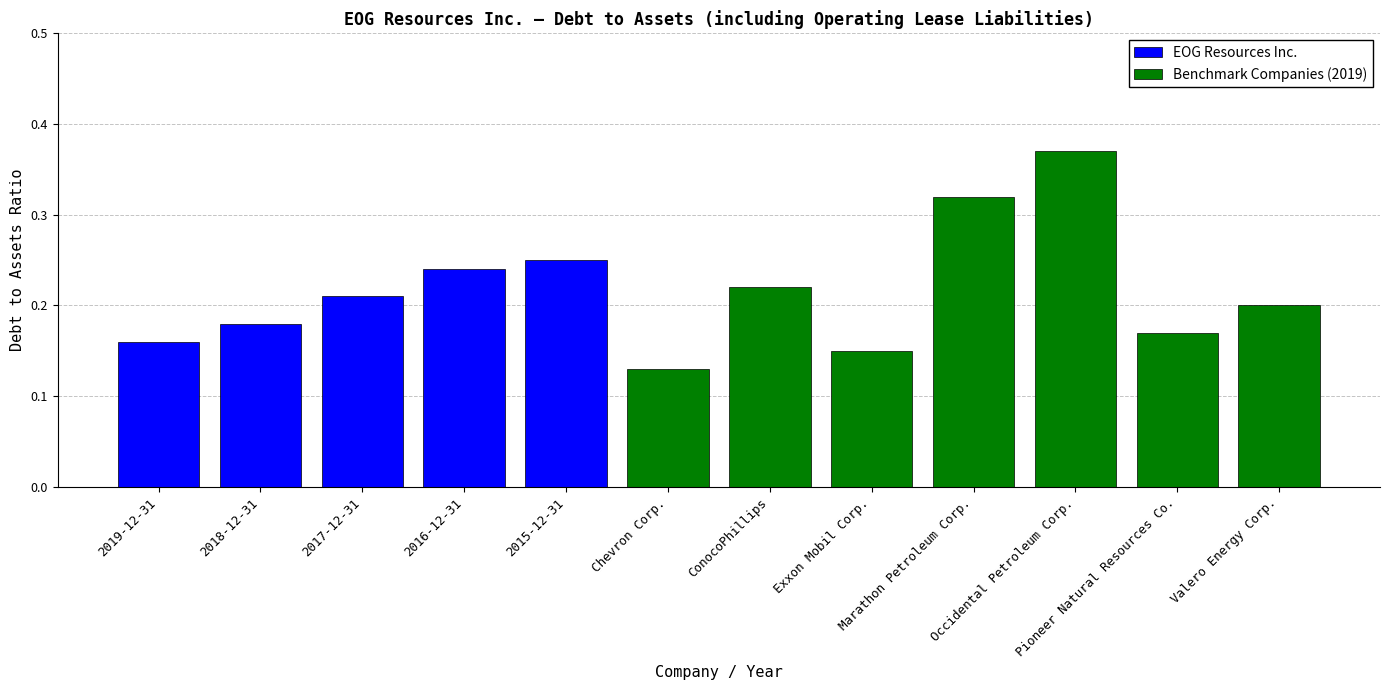

The chart shows a value of 0.3 at 2017-12-31. True or false?

False